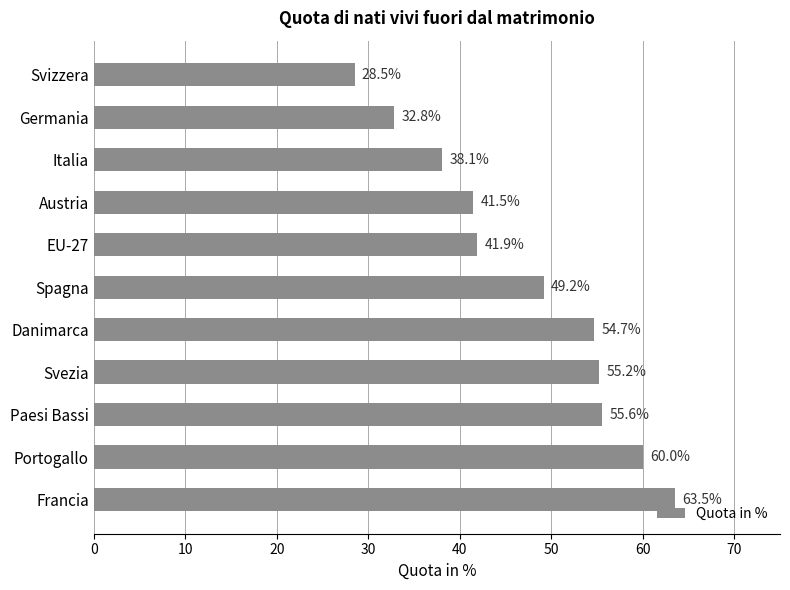

What is the value of the 3rd bar from the top?

38.1